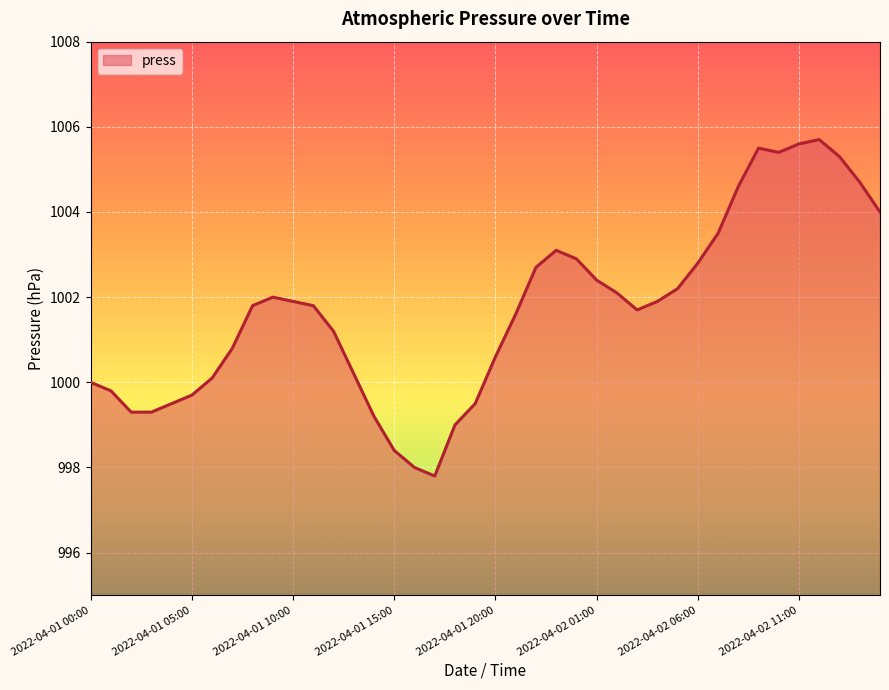

What is the difference between the maximum and minimum values?

7.9